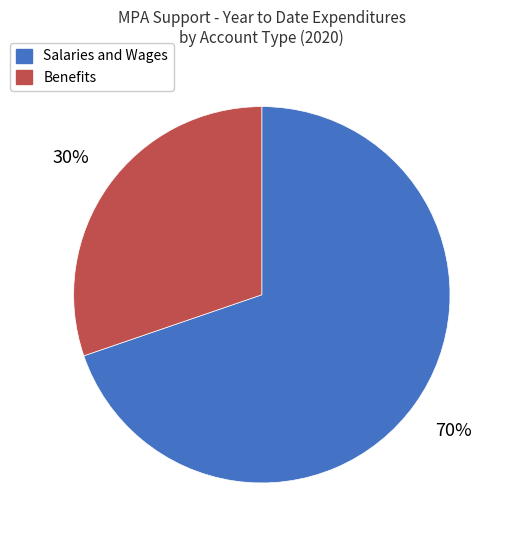

Is there a majority slice in this chart?

Yes